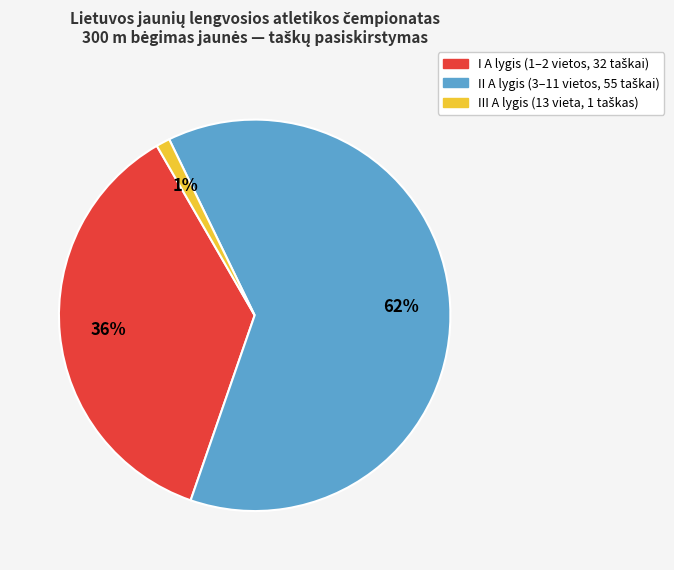

To the nearest percent, what is the average slice percentage?

33%